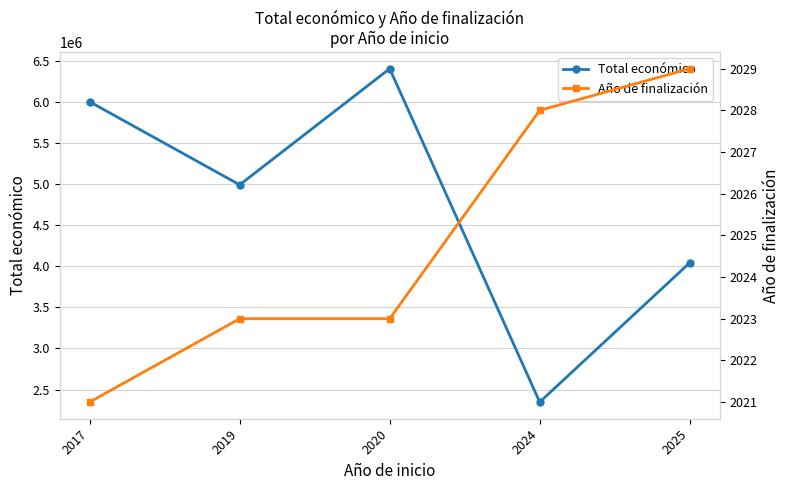

What is the difference between the maximum and minimum values in the Año de finalización series?

8